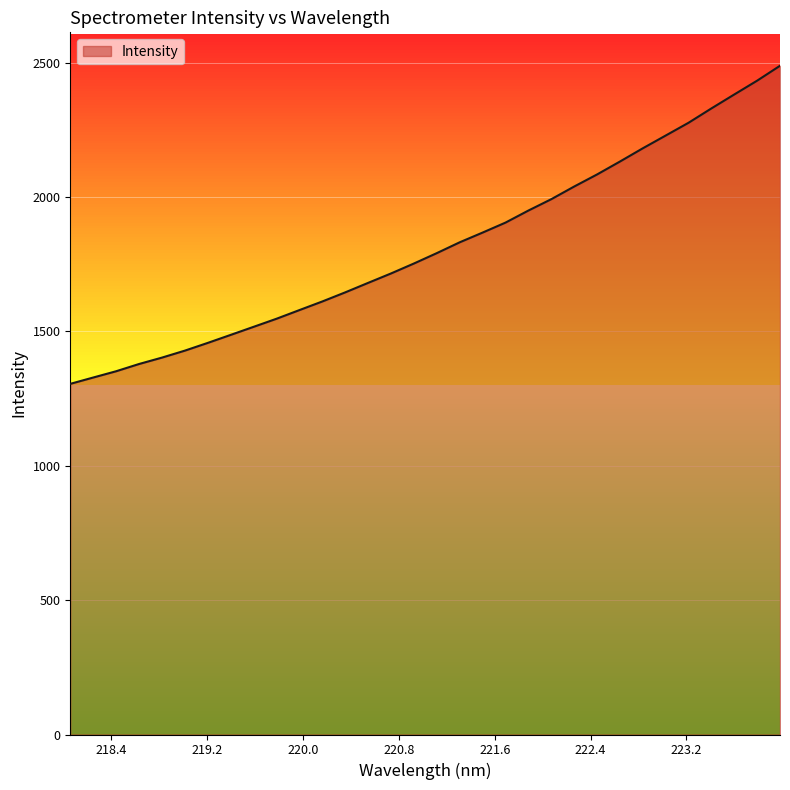

What is the average value?

1815.3